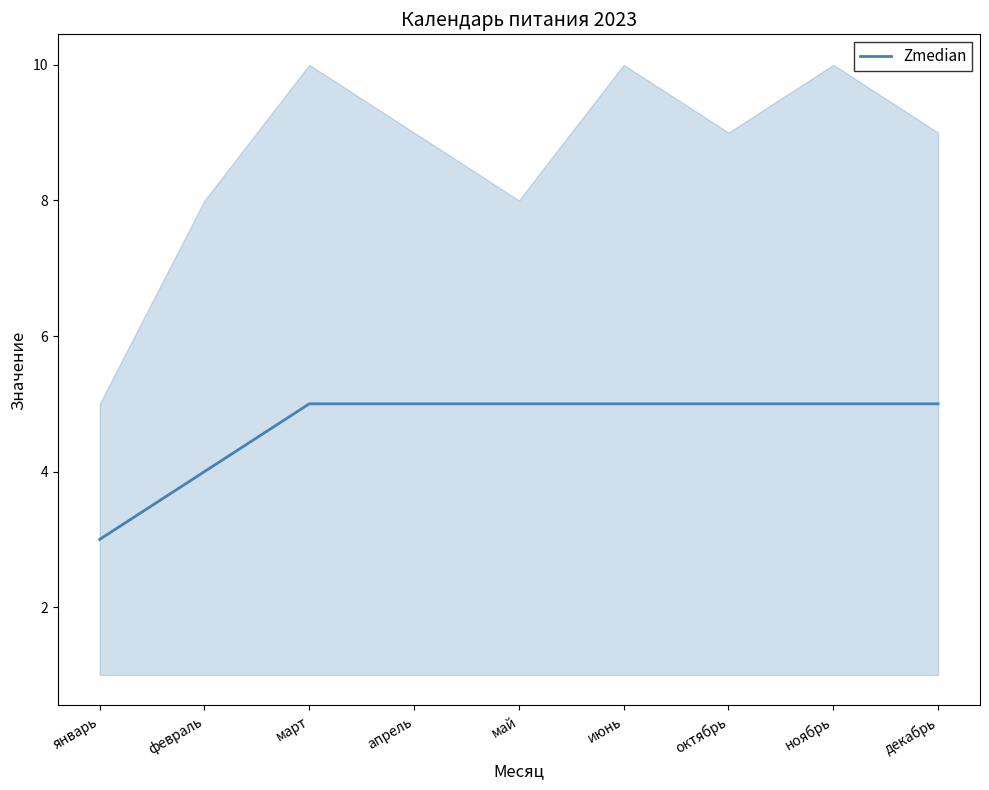

Rank the categories by value from highest to lowest.

март, апрель, май, июнь, октябрь, ноябрь, декабрь, февраль, январь